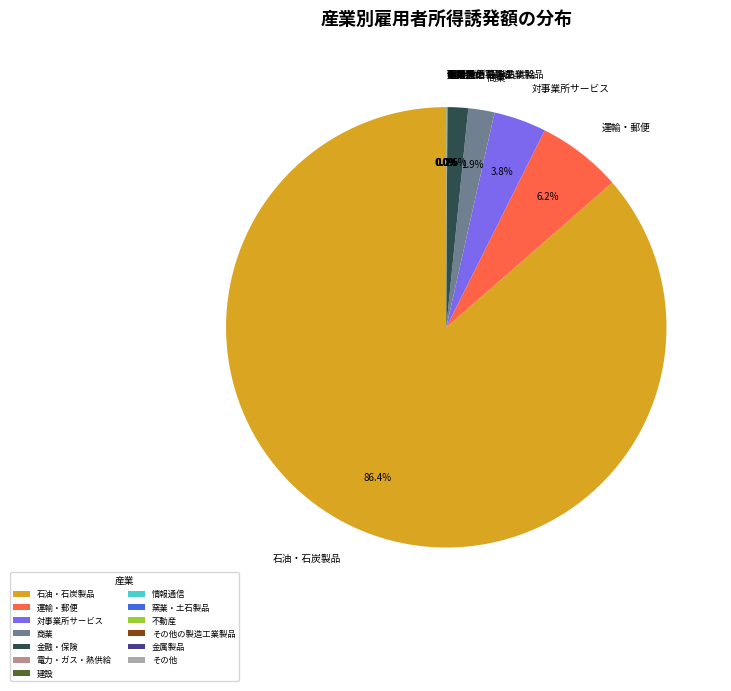

Which slice is the largest?

石油・石炭製品